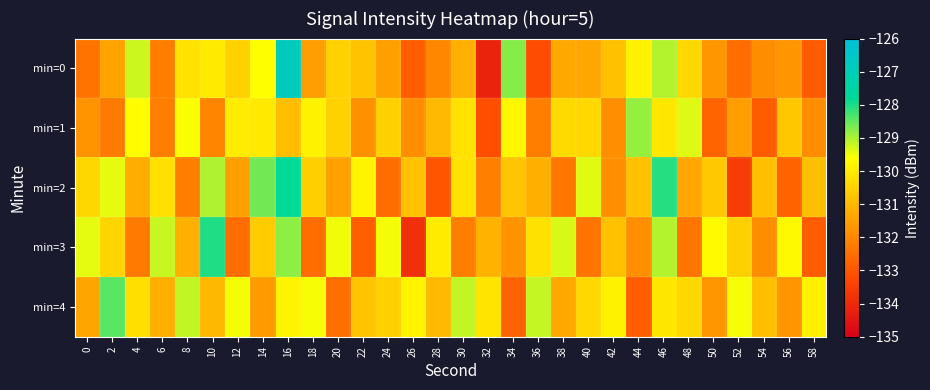

At how many categories does at least one series exceed -133?

30